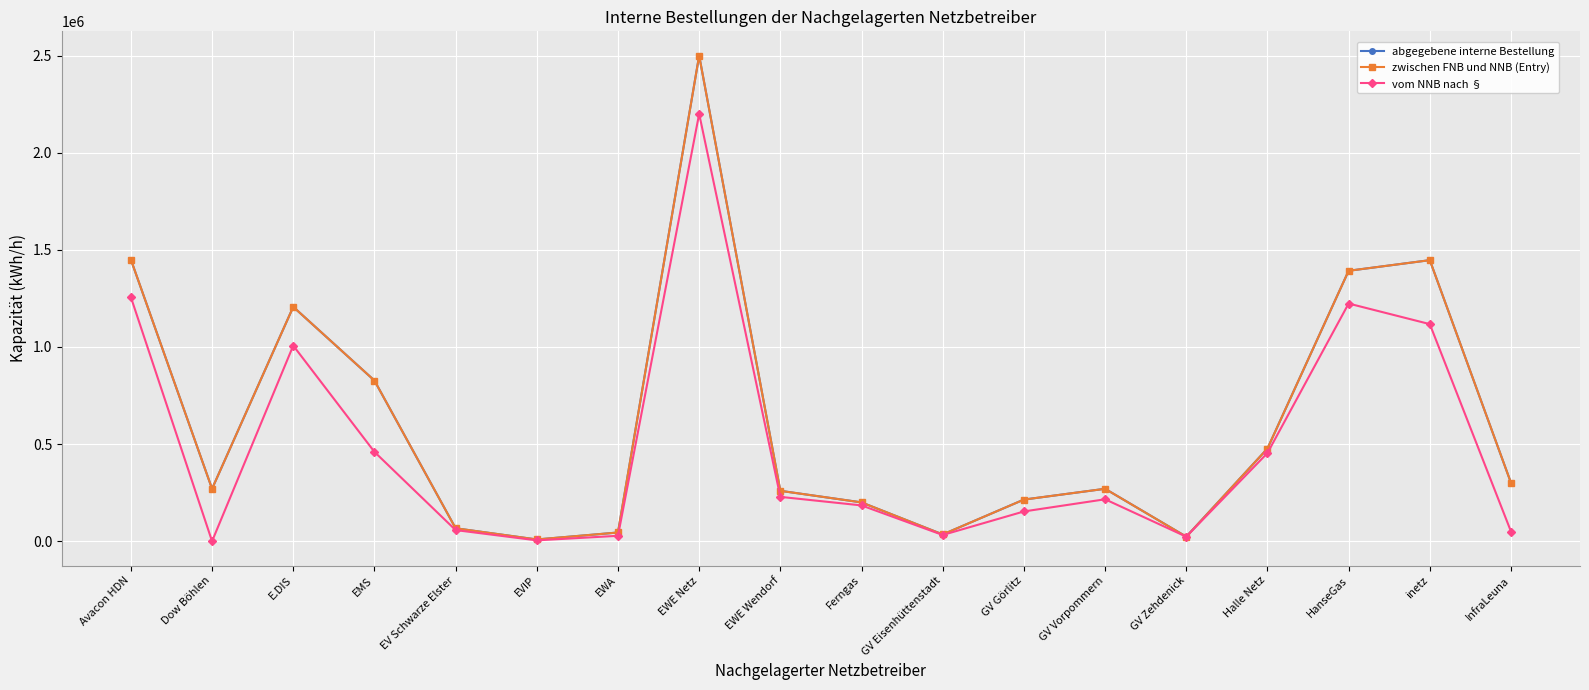

Is it true that vom NNB nach § equals 228438 at EWE Wendorf?

True